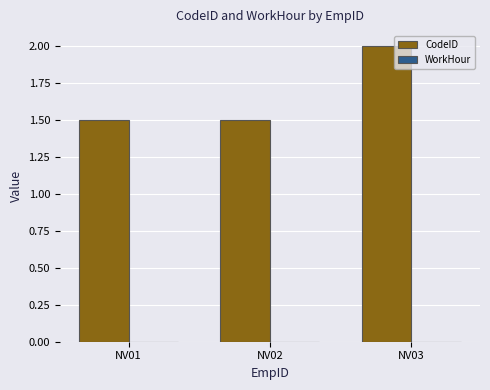

Are the bars horizontal?

No